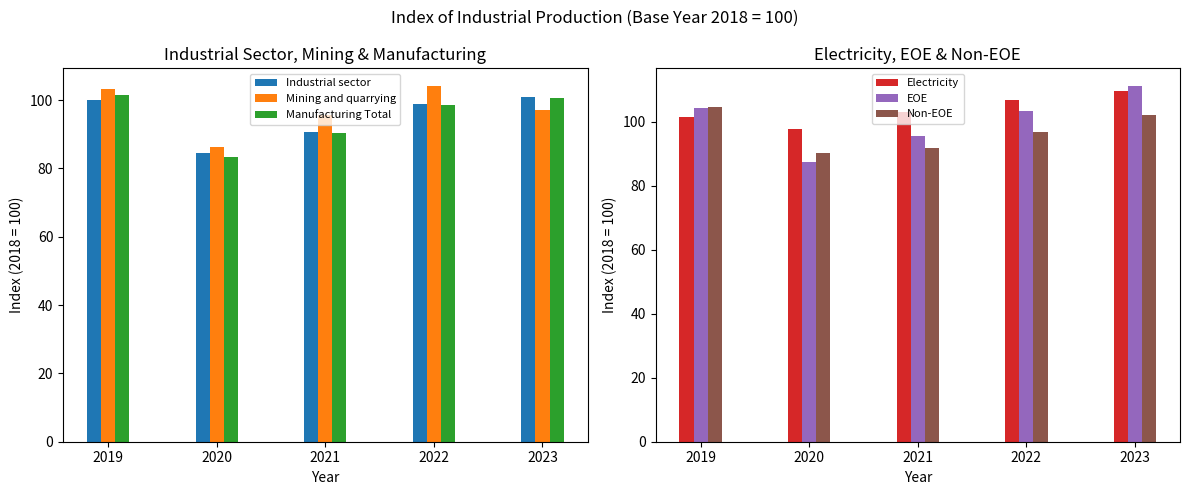

What is the maximum value for Mining and quarrying?

104.1